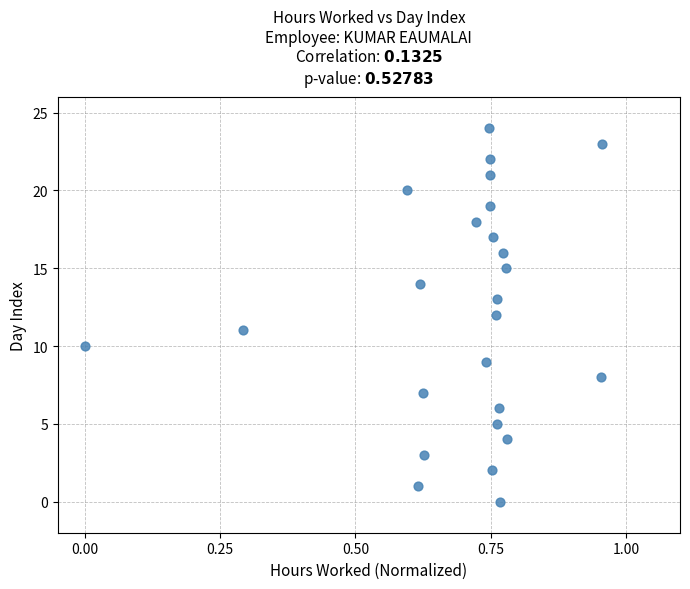

What is the range of Y values (max minus min)?

24